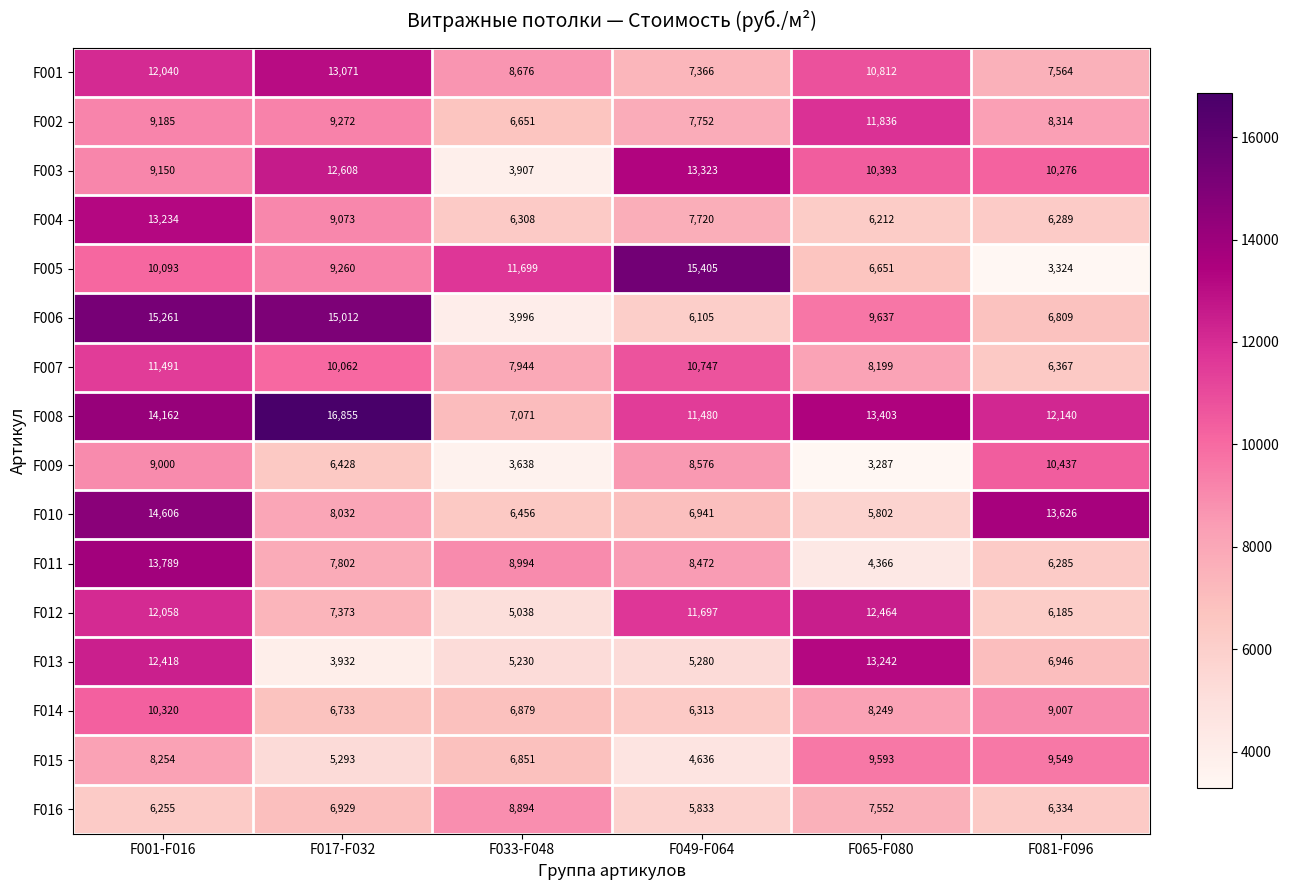

Count the number of categories in the chart.

6